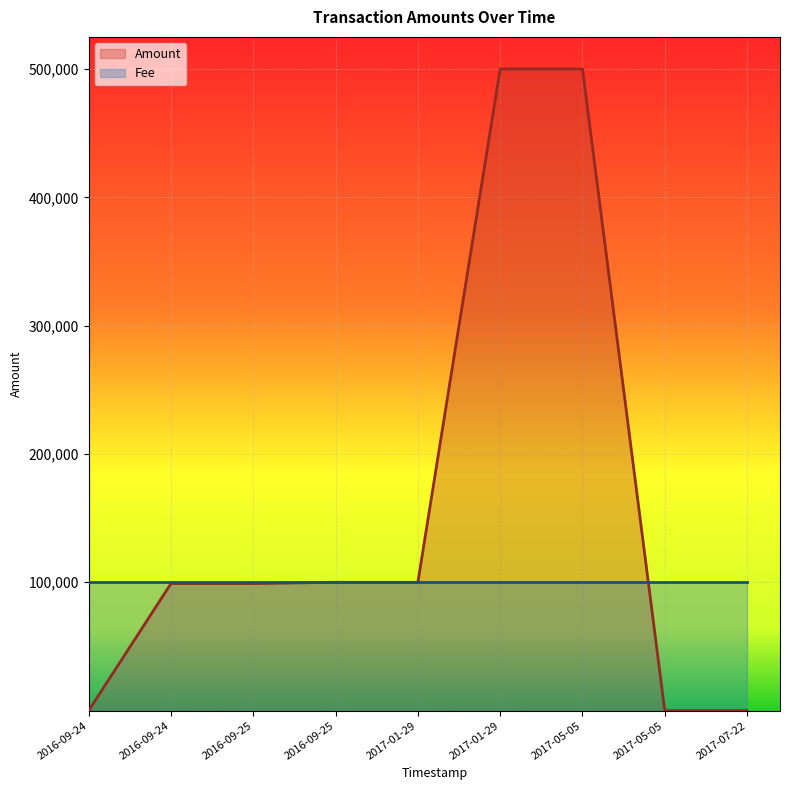

True or false: the data shows 248471 at 2017-05-05.

False